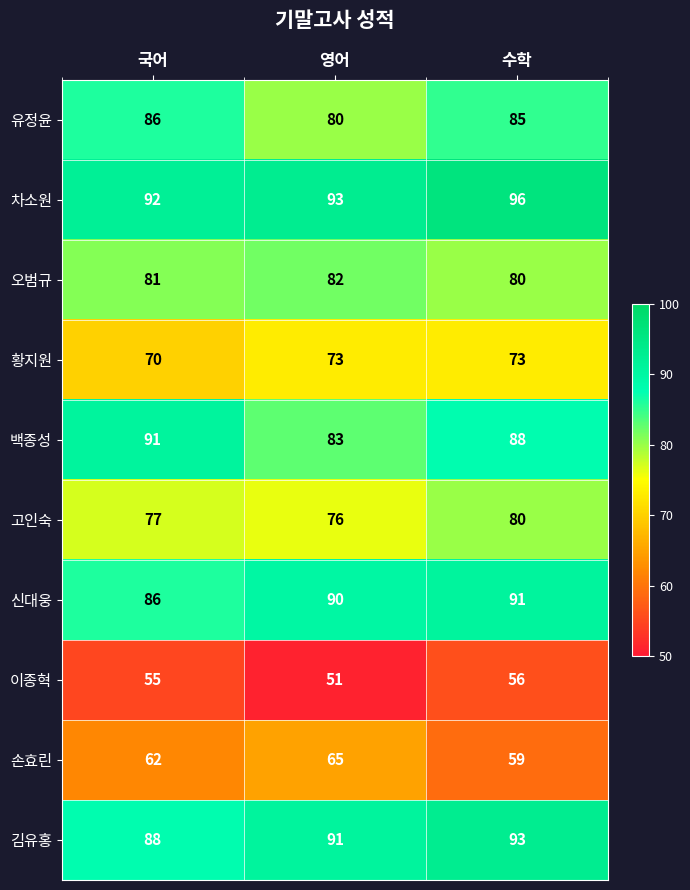

What is the approximate value of 유정윤 at 수학?

85